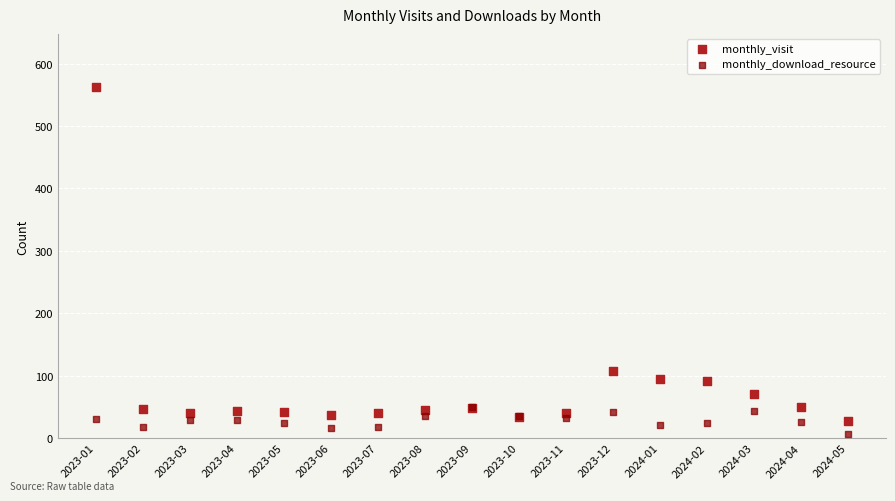

Across all series, what Y value is closest to 284?

108